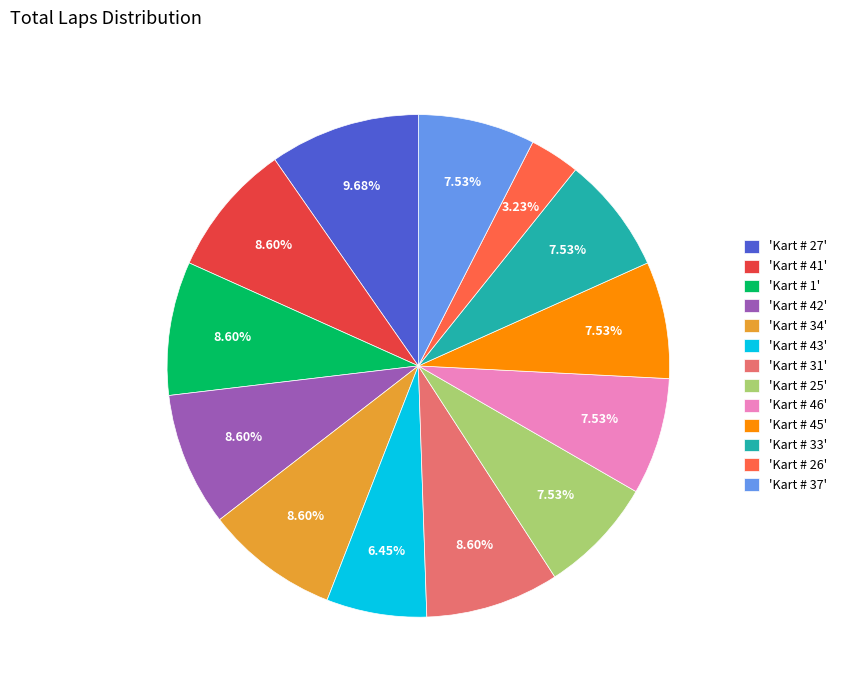

Which slice is the smallest?

'Kart # 26'